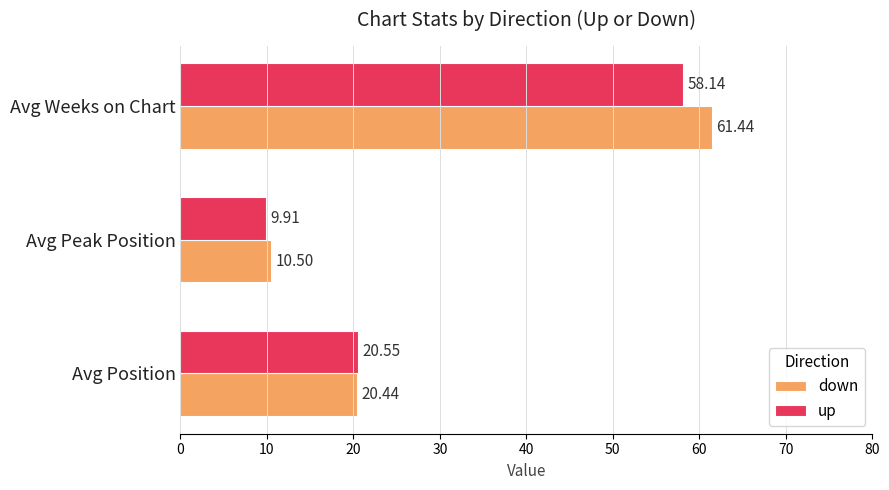

What is the sum of the up values at Avg Peak Position and Avg Position?

30.5